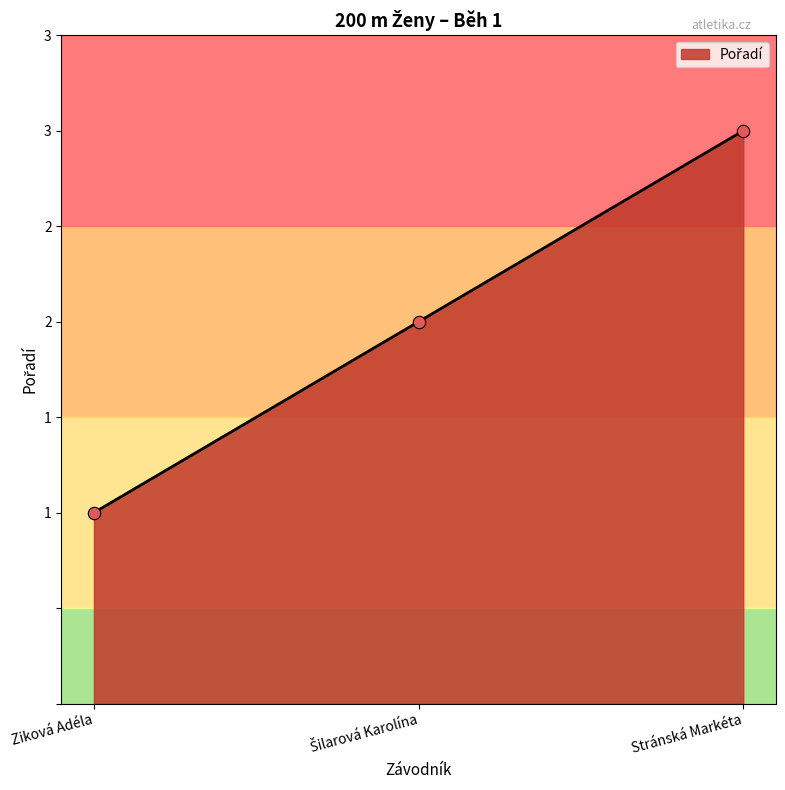

What is the change in value from Šilarová Karolína to Stránská Markéta?

+1